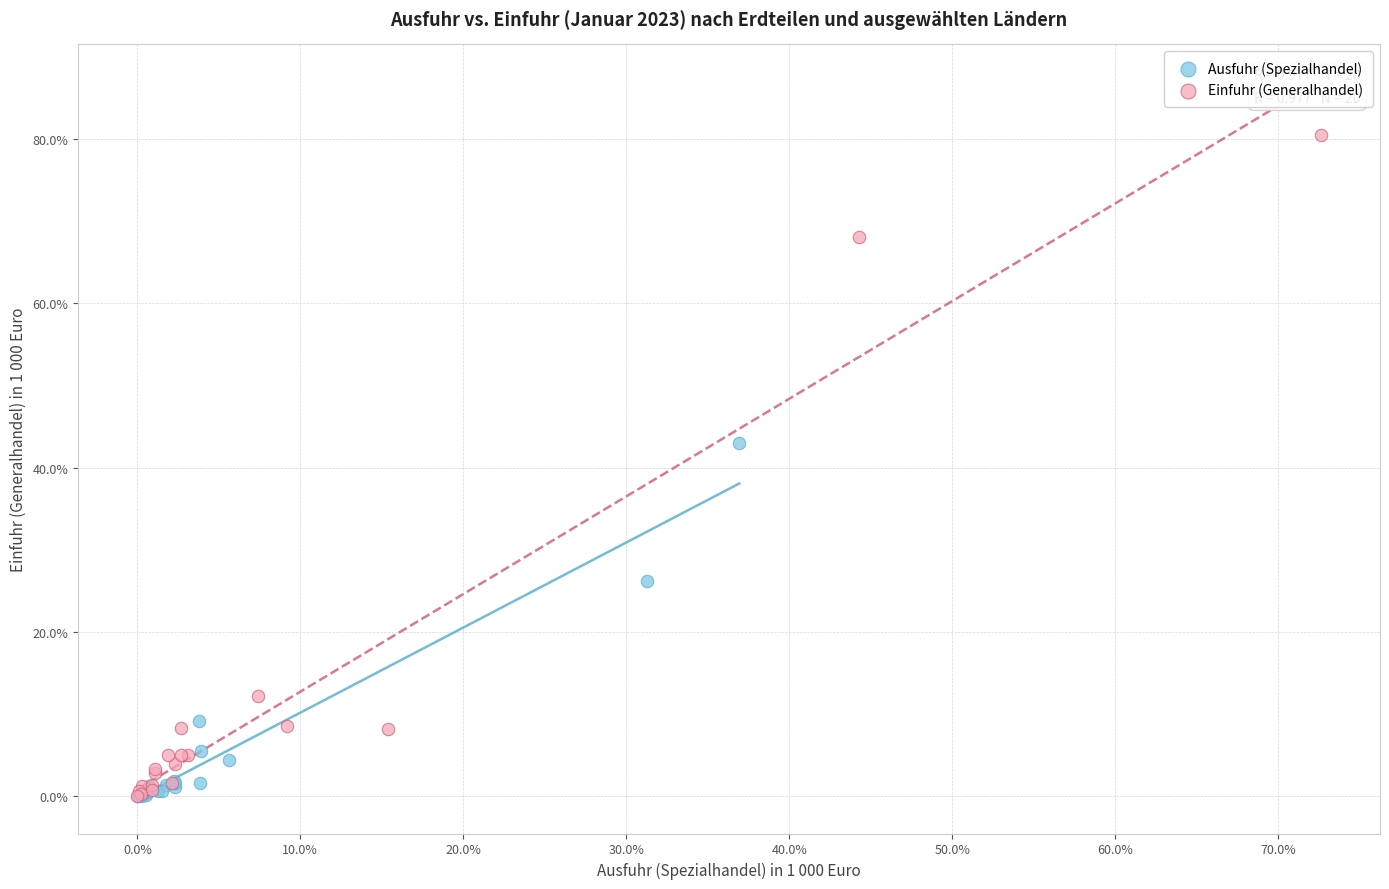

Which series has the largest Y range (max minus min)?

Einfuhr (Generalhandel)